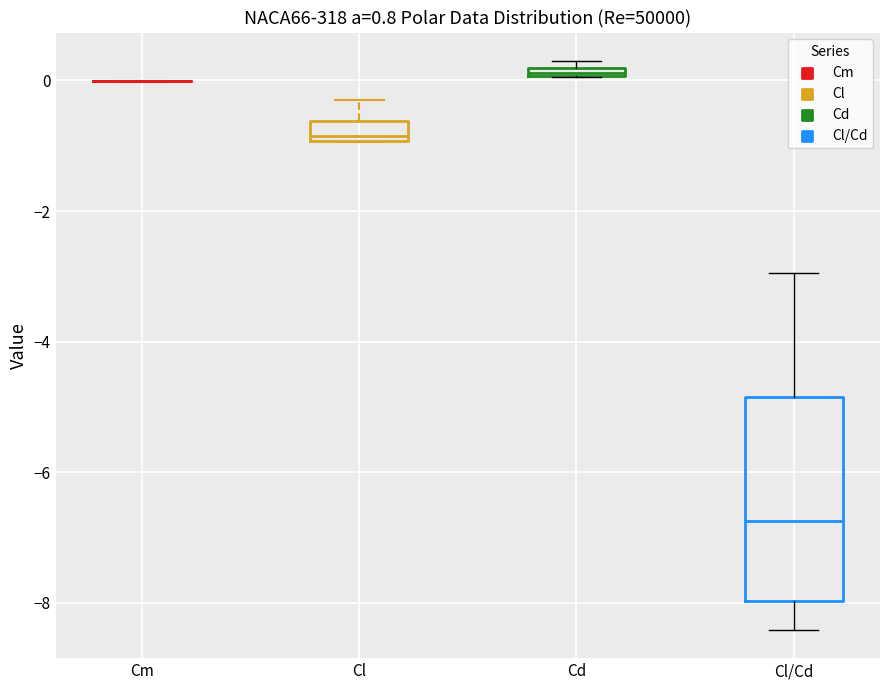

Where is the upper edge of the box for Cd on the y-axis? The values are not printed on the chart, so give them approximately, as read against the axis.

0.2